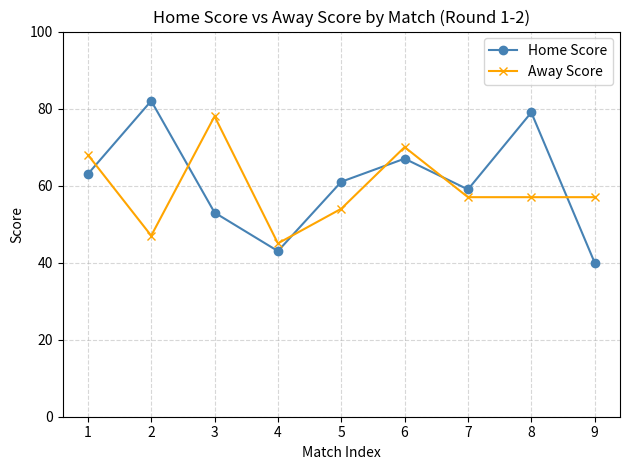

List the labels in order of Home Score value, smallest first.

9, 4, 3, 7, 5, 1, 6, 8, 2